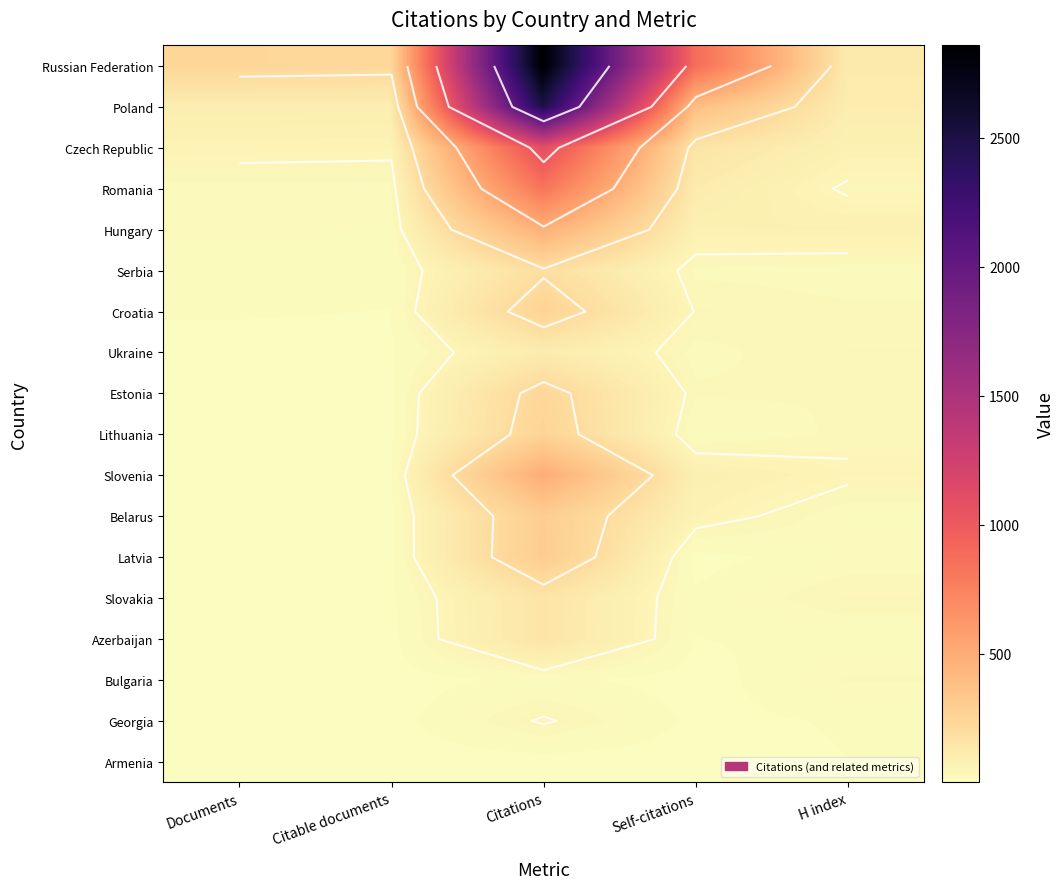

Is the value of Slovenia at Documents greater than the value of Latvia at Documents?

Yes